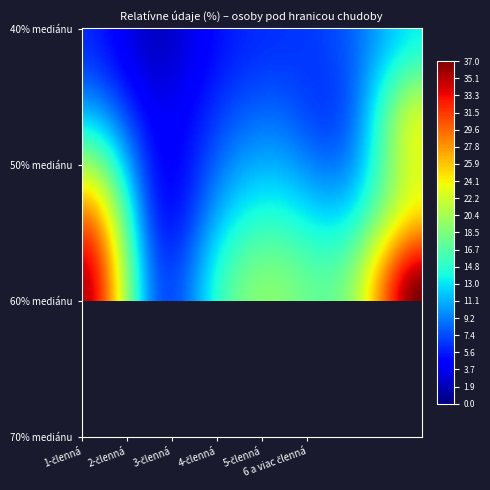

What is the total value across all series at 4-členná?

47.1